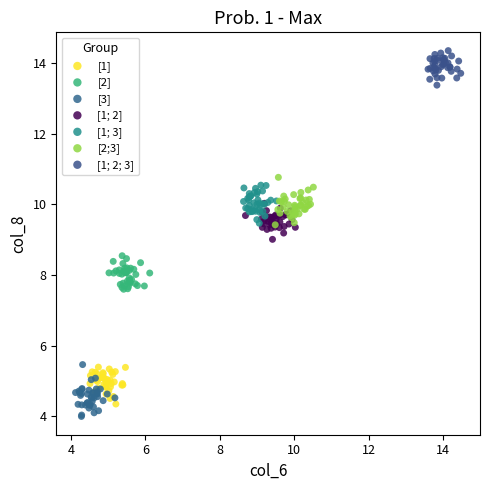

Which series reaches the maximum Y coordinate?

[1; 2; 3]